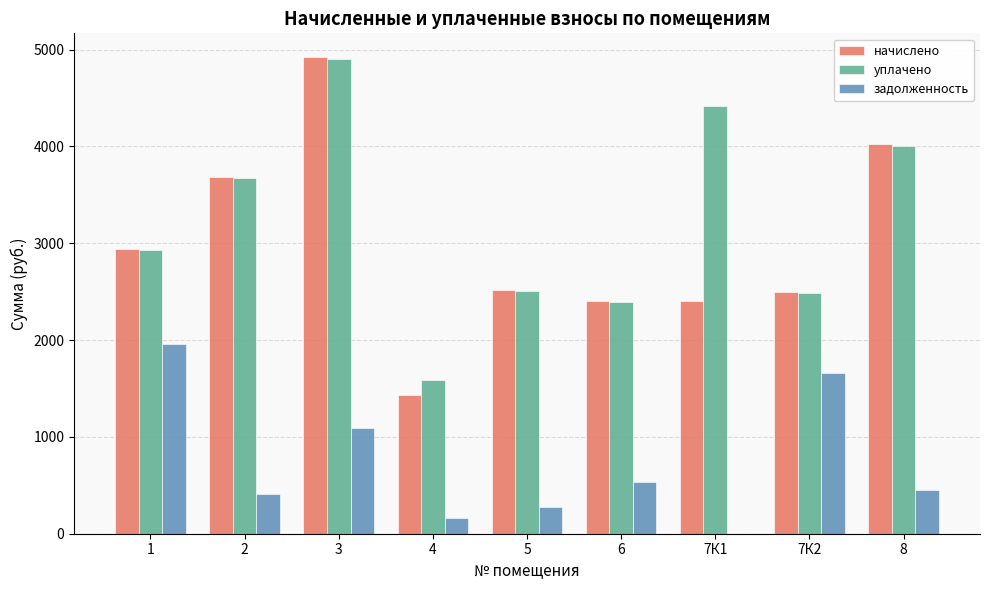

What is the approximate value of уплачено at 2?

3670.7